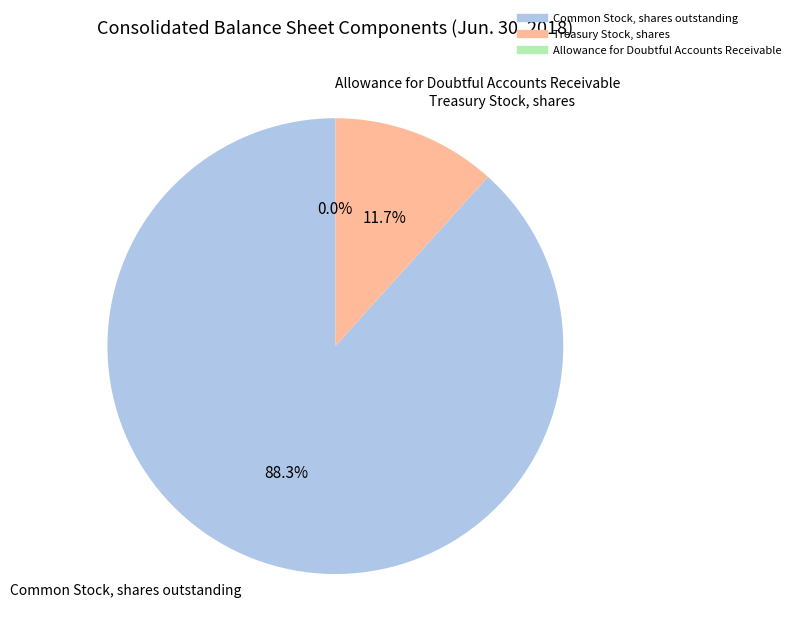

Between Common Stock, shares outstanding and Treasury Stock, shares, which is larger?

Common Stock, shares outstanding